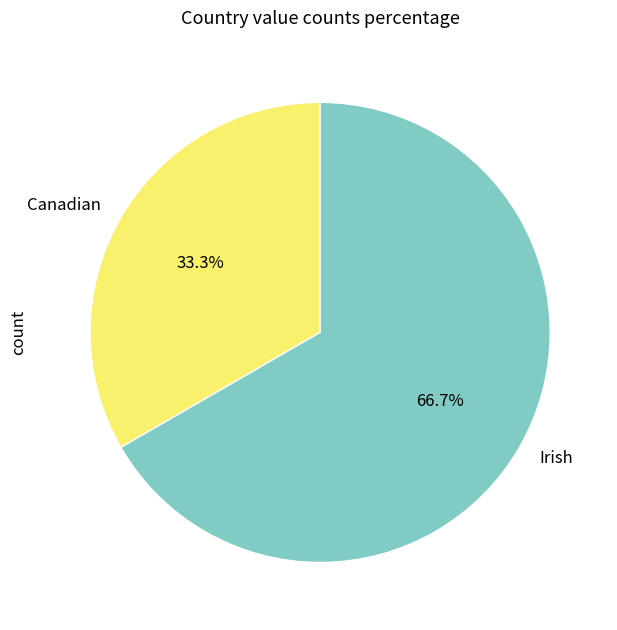

Is there any slice that represents more than half of the pie?

Yes